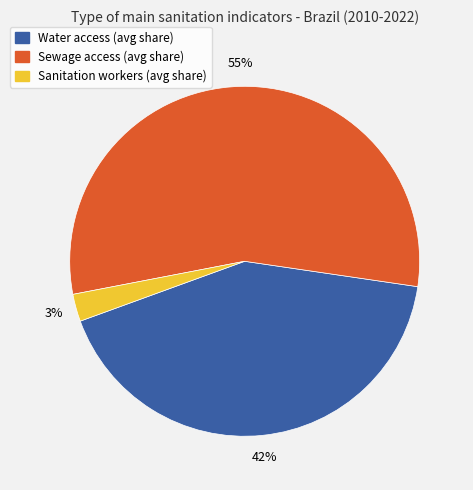

Is there a majority slice in this chart?

Yes